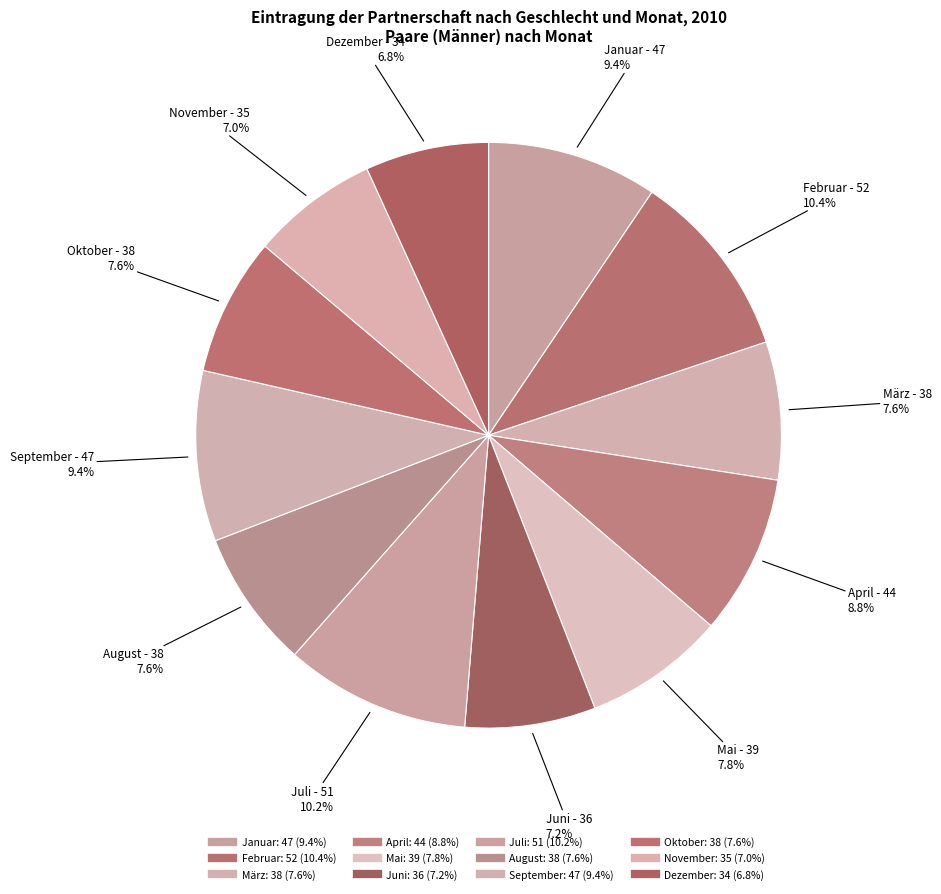

Which has a higher value, Juli or Februar?

Februar